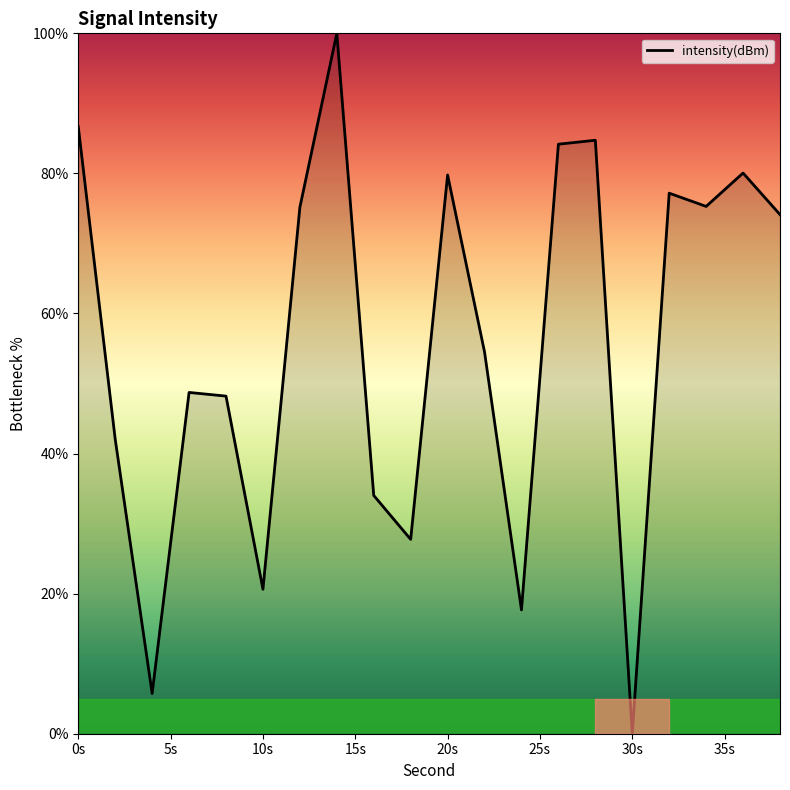

What is the average value?

55.8